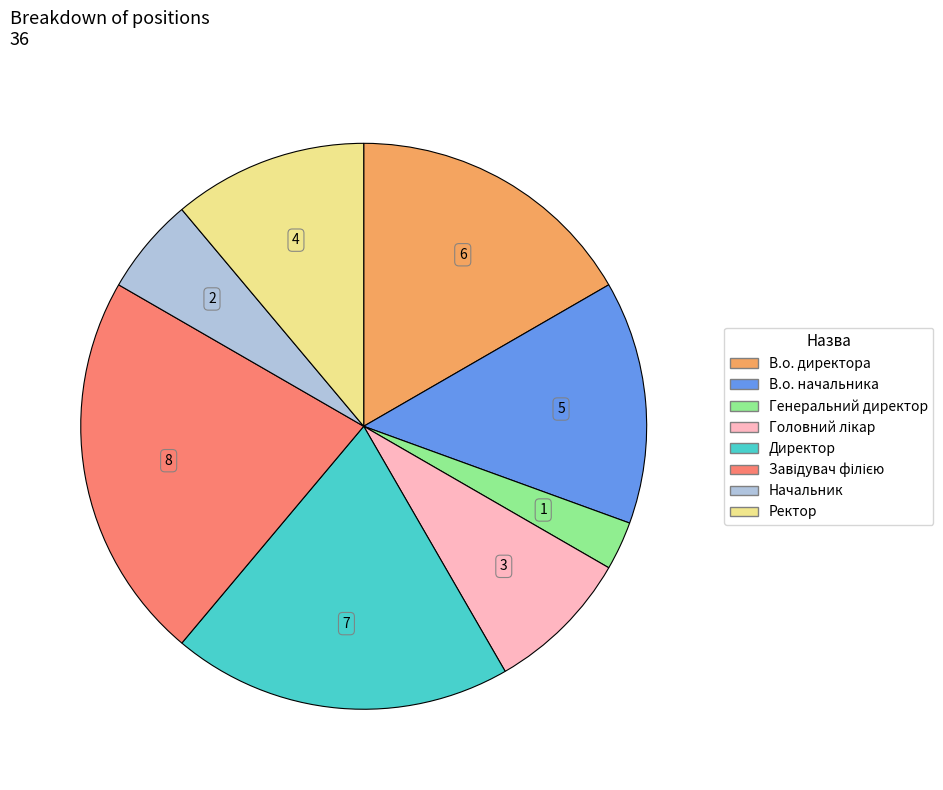

Which slice is the smallest?

Генеральний директор